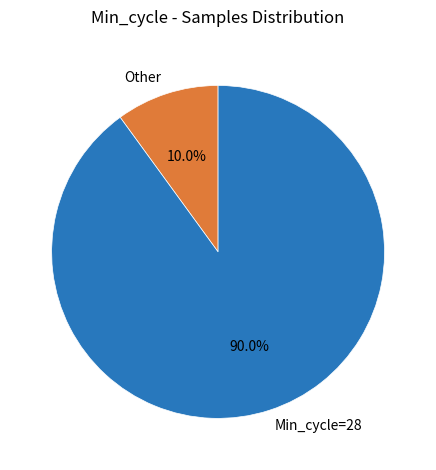

Between Min_cycle=28 and Other, which is larger?

Min_cycle=28